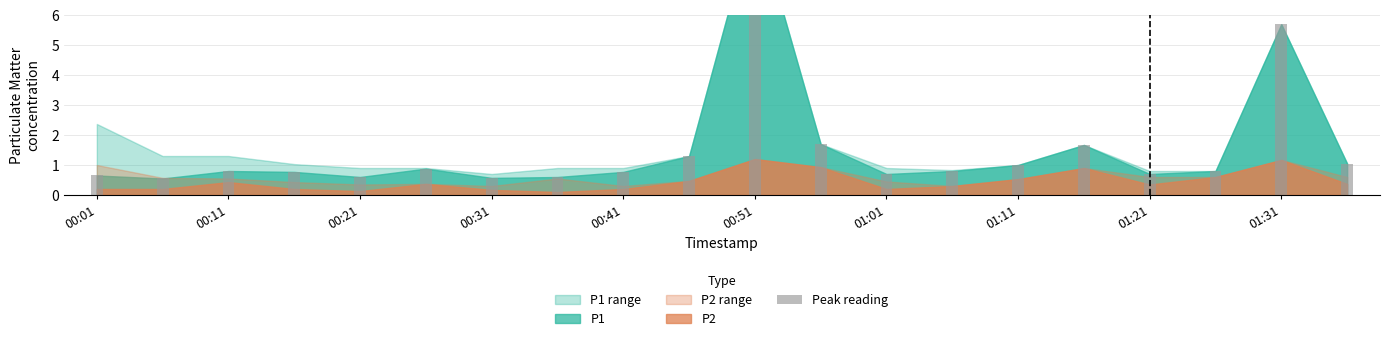

What is the difference between the maximum and second lowest values?

8.8